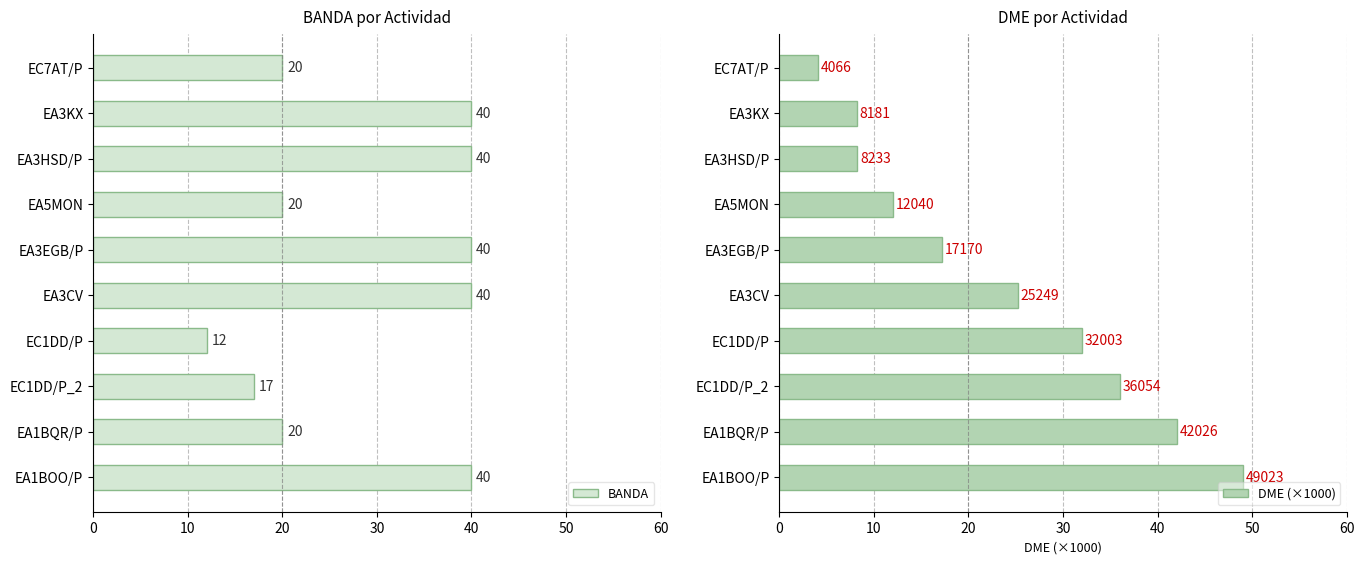

What is the average value of the BANDA series?

29